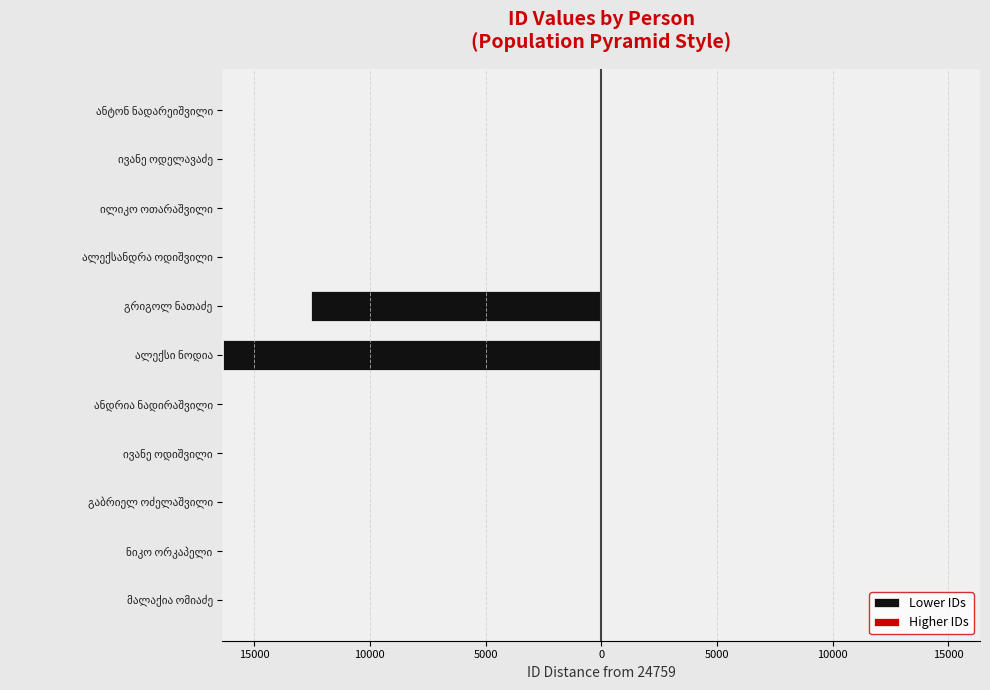

How many bars are there in each group?

2